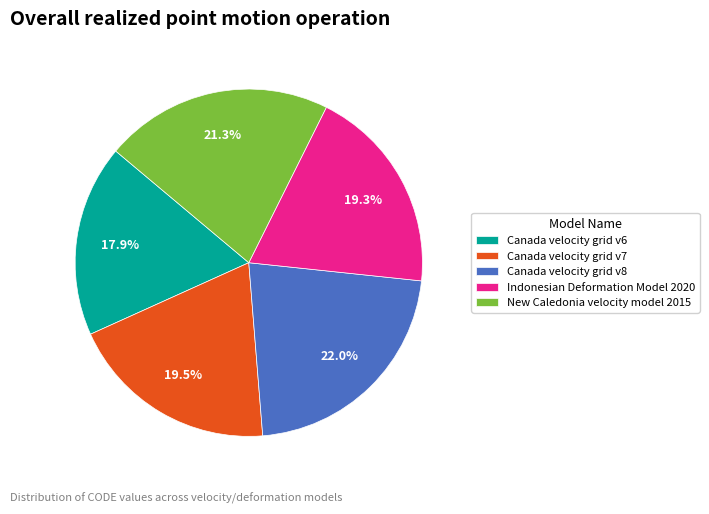

Between Canada velocity grid v7 and Canada velocity grid v6, which is larger?

Canada velocity grid v7